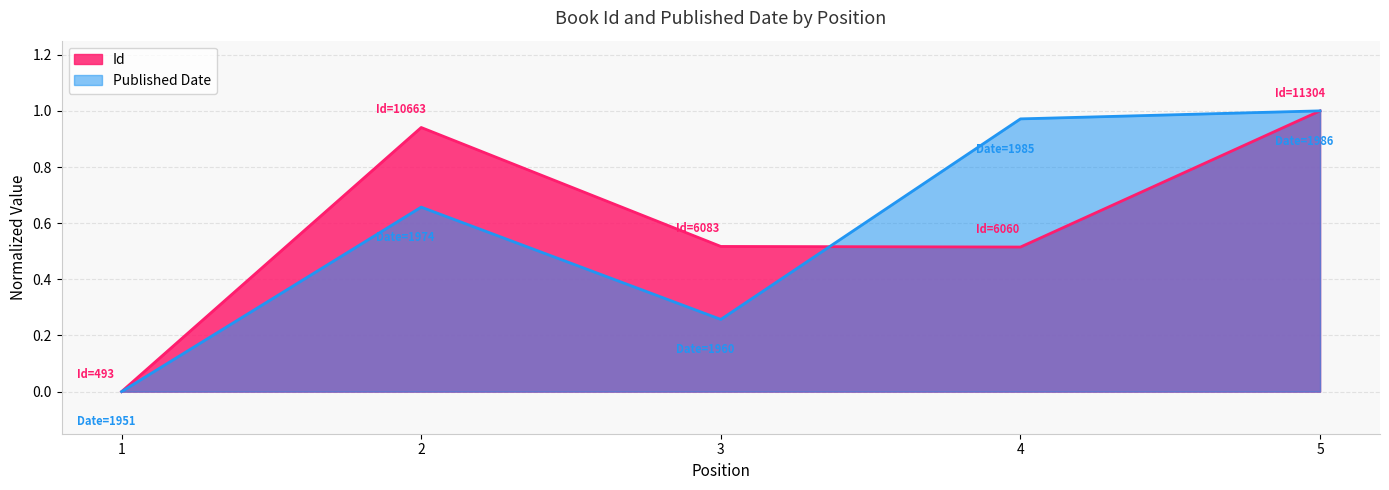

What is the greatest value displayed?

1.0